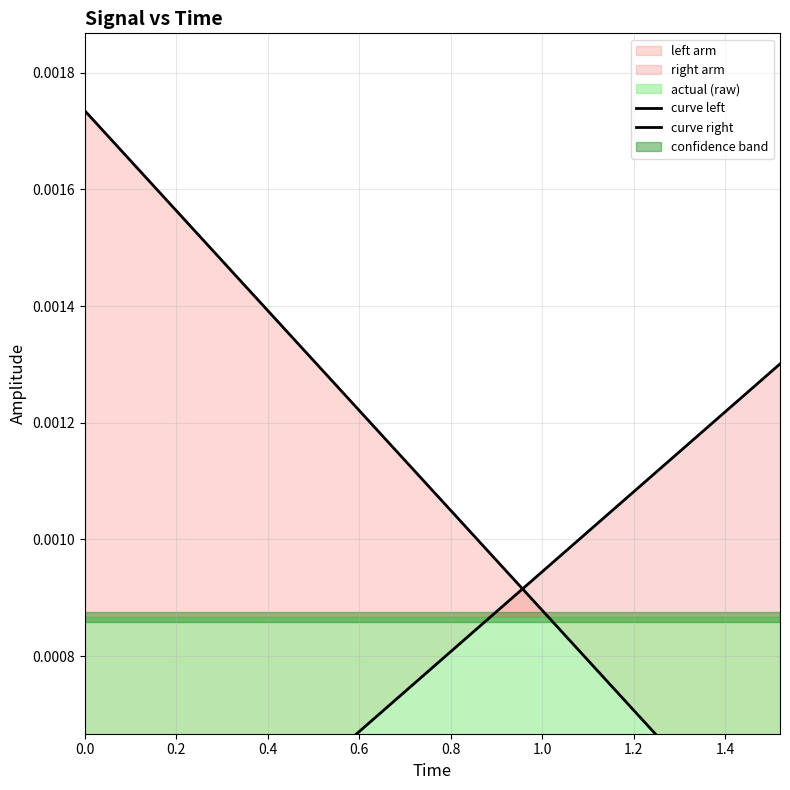

The curve left series shows 0.0 at 0.4. True or false?

False